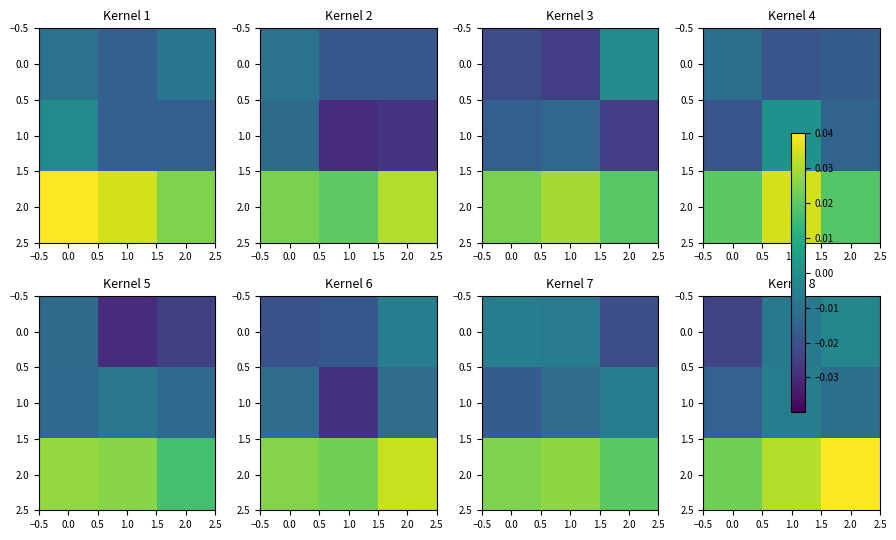

How many 2.0 values are between 0 and 1?

3